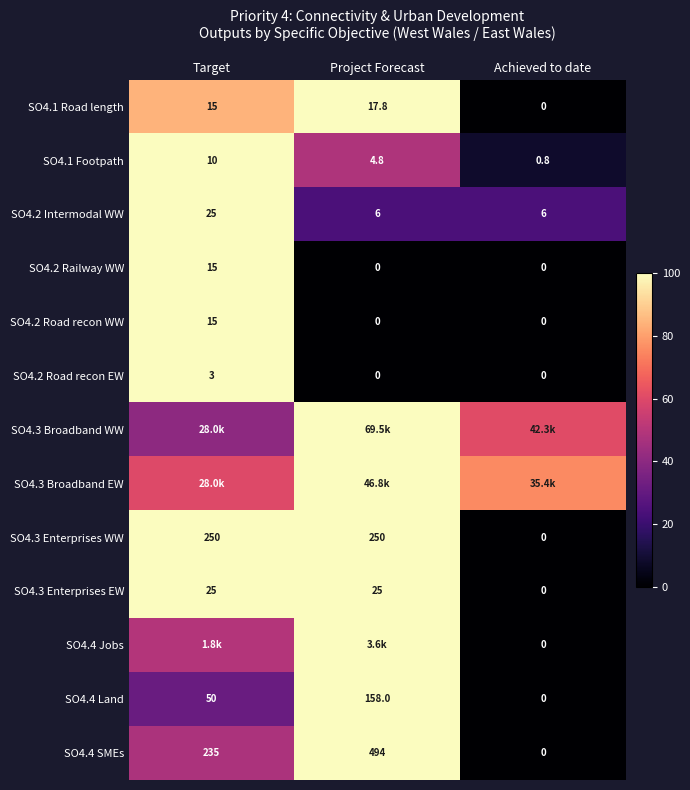

Where is SO4.1 Footpath nearest to the value 5?

Project Forecast